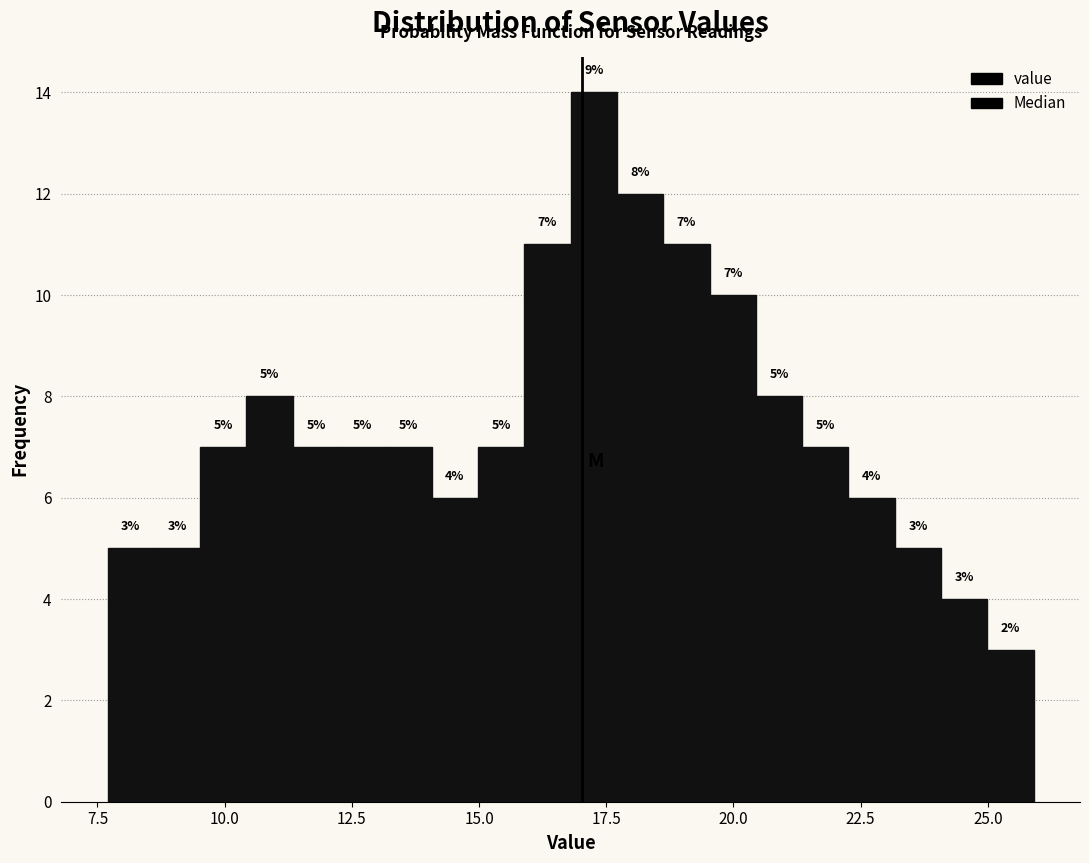

Around what value on the x-axis is the tallest bar? Give the approximate position of its centre, as read against the axis.

17.5